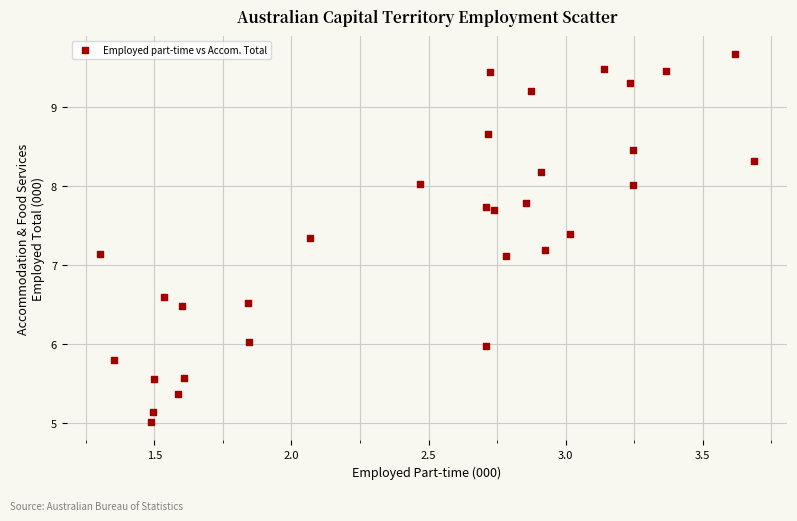

What is the range of Y values (max minus min)?

4.7